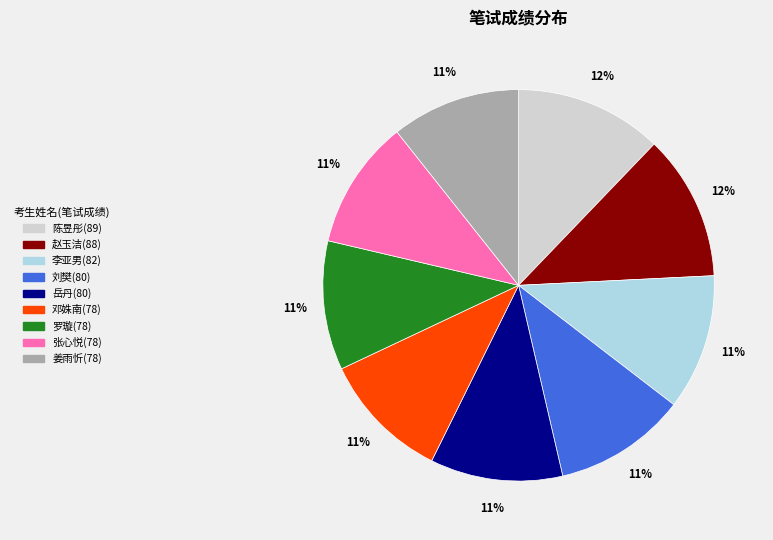

Which has a higher value, 赵玉洁(88) or 张心悦(78)?

赵玉洁(88)